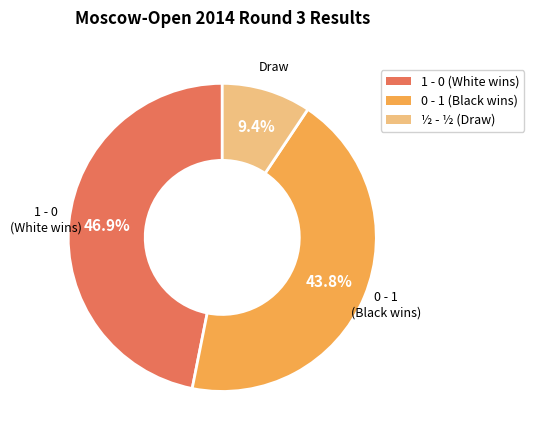

Which category has the smallest portion of the pie?

½ - ½